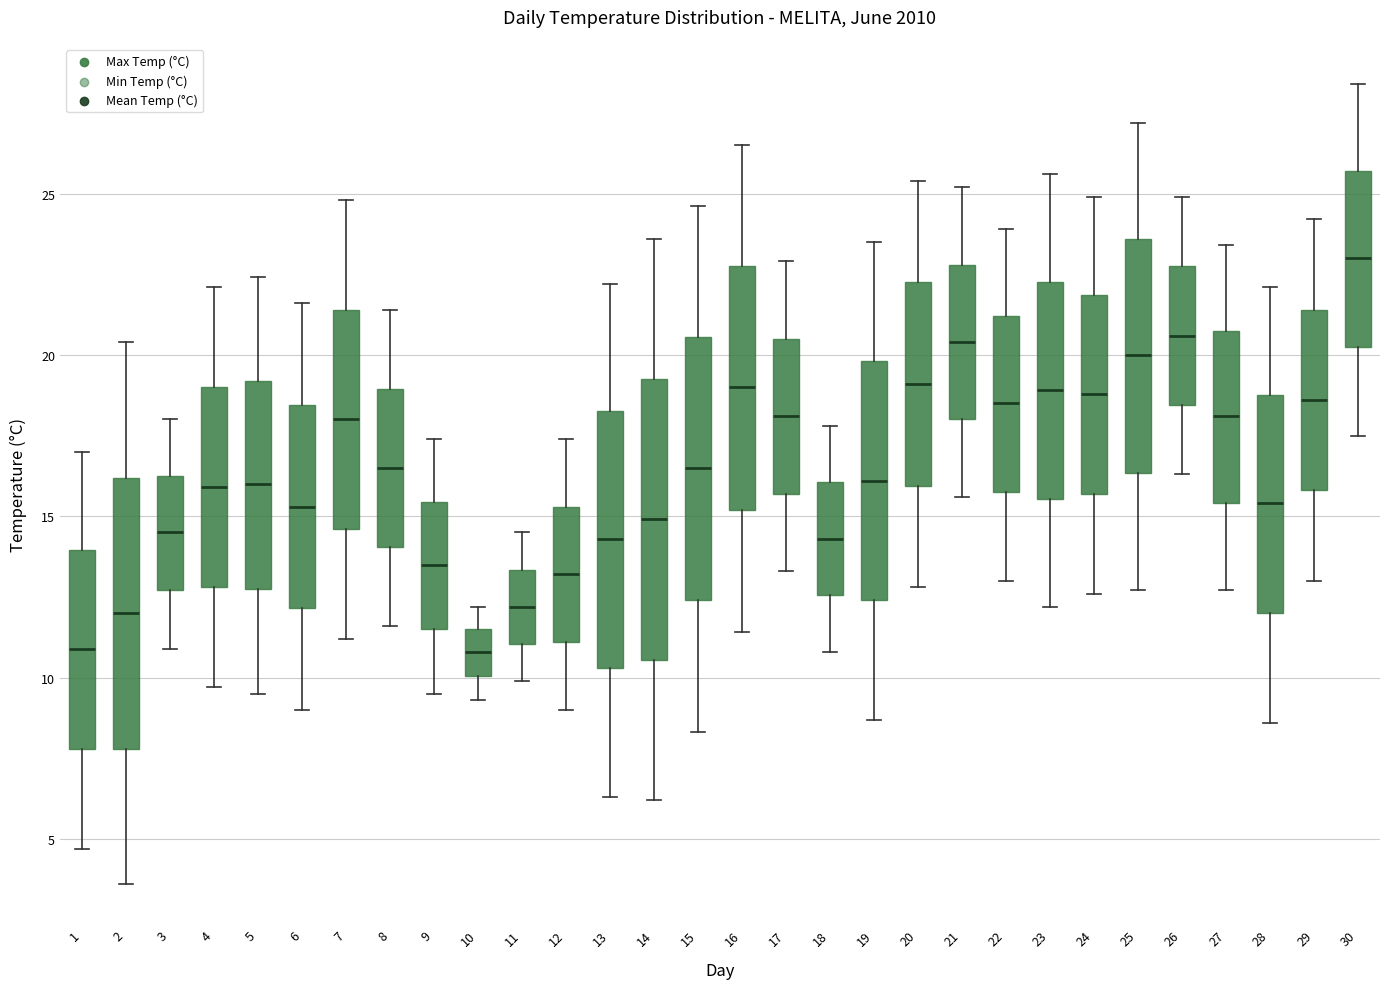

Reading left to right, read every box against the y-axis: the position of its median line, the range the box covers, and the ends of its whiskers. The values are not printed on the chart, so give them approximately, as read against the axis.

1: median 11.0, box 8.0 to 14.0, whiskers 4.5 to 17.0
2: median 12.0, box 8.0 to 16.0, whiskers 3.5 to 20.5
3: median 14.5, box 12.5 to 16.5, whiskers 11.0 to 18.0
4: median 16.0, box 13.0 to 19.0, whiskers 9.5 to 22.0
5: median 16.0, box 13.0 to 19.0, whiskers 9.5 to 22.5
6: median 15.5, box 12.0 to 18.5, whiskers 9.0 to 21.5
7: median 18.0, box 14.5 to 21.5, whiskers 11.0 to 25.0
8: median 16.5, box 14.0 to 19.0, whiskers 11.5 to 21.5
9: median 13.5, box 11.5 to 15.5, whiskers 9.5 to 17.5
10: median 11.0, box 10.0 to 11.5, whiskers 9.5 to 12.0
11: median 12.0, box 11.0 to 13.5, whiskers 10.0 to 14.5
12: median 13.0, box 11.0 to 15.5, whiskers 9.0 to 17.5
13: median 14.5, box 10.5 to 18.5, whiskers 6.5 to 22.0
14: median 15.0, box 10.5 to 19.5, whiskers 6.0 to 23.5
15: median 16.5, box 12.5 to 20.5, whiskers 8.5 to 24.5
16: median 19.0, box 15.0 to 23.0, whiskers 11.5 to 26.5
17: median 18.0, box 15.5 to 20.5, whiskers 13.5 to 23.0
18: median 14.5, box 12.5 to 16.0, whiskers 11.0 to 18.0
19: median 16.0, box 12.5 to 20.0, whiskers 8.5 to 23.5
20: median 19.0, box 16.0 to 22.5, whiskers 13.0 to 25.5
21: median 20.5, box 18.0 to 23.0, whiskers 15.5 to 25.0
22: median 18.5, box 16.0 to 21.0, whiskers 13.0 to 24.0
23: median 19.0, box 15.5 to 22.5, whiskers 12.0 to 25.5
24: median 19.0, box 15.5 to 22.0, whiskers 12.5 to 25.0
25: median 20.0, box 16.5 to 23.5, whiskers 12.5 to 27.0
26: median 20.5, box 18.5 to 23.0, whiskers 16.5 to 25.0
27: median 18.0, box 15.5 to 21.0, whiskers 12.5 to 23.5
28: median 15.5, box 12.0 to 19.0, whiskers 8.5 to 22.0
29: median 18.5, box 16.0 to 21.5, whiskers 13.0 to 24.0
30: median 23.0, box 20.5 to 25.5, whiskers 17.5 to 28.5